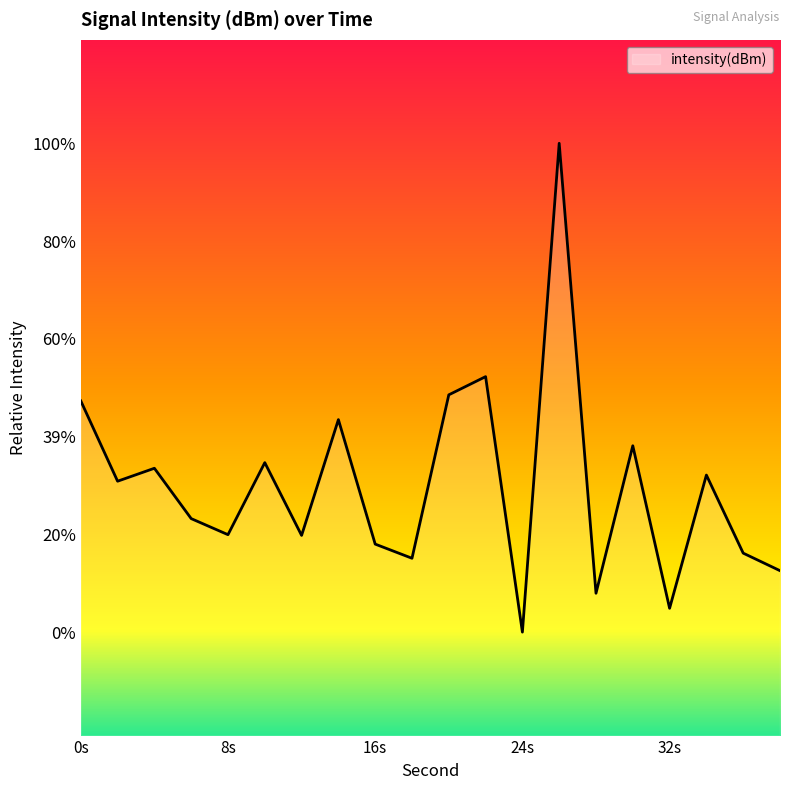

Rank the categories by value from lowest to highest.

24, 32, 28, 38, 18, 36, 16, 12, 8, 6, 2, 34, 4, 10, 30, 14, 0, 20, 22, 26